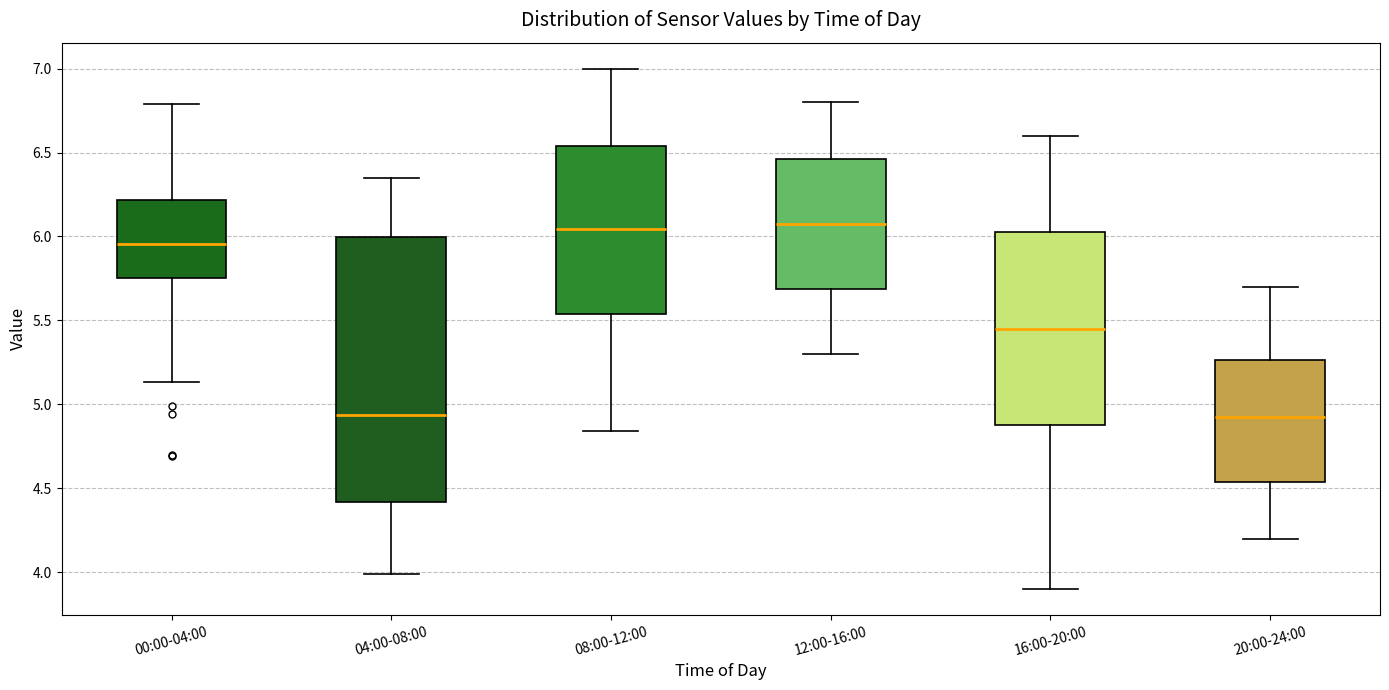

Which box is the tallest, from its lower edge to its upper edge?

04:00-08:00